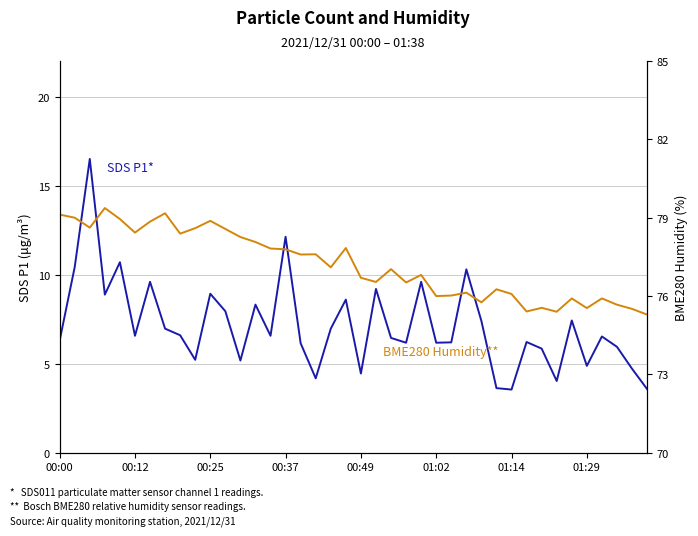

Rank the series by their average value, from highest to lowest.

BME280 Humidity (%), SDS P1 (µg/m³)